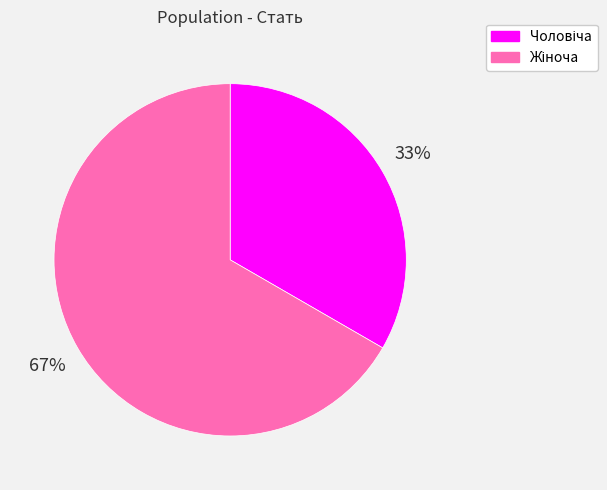

Is there any slice that represents more than half of the pie?

Yes